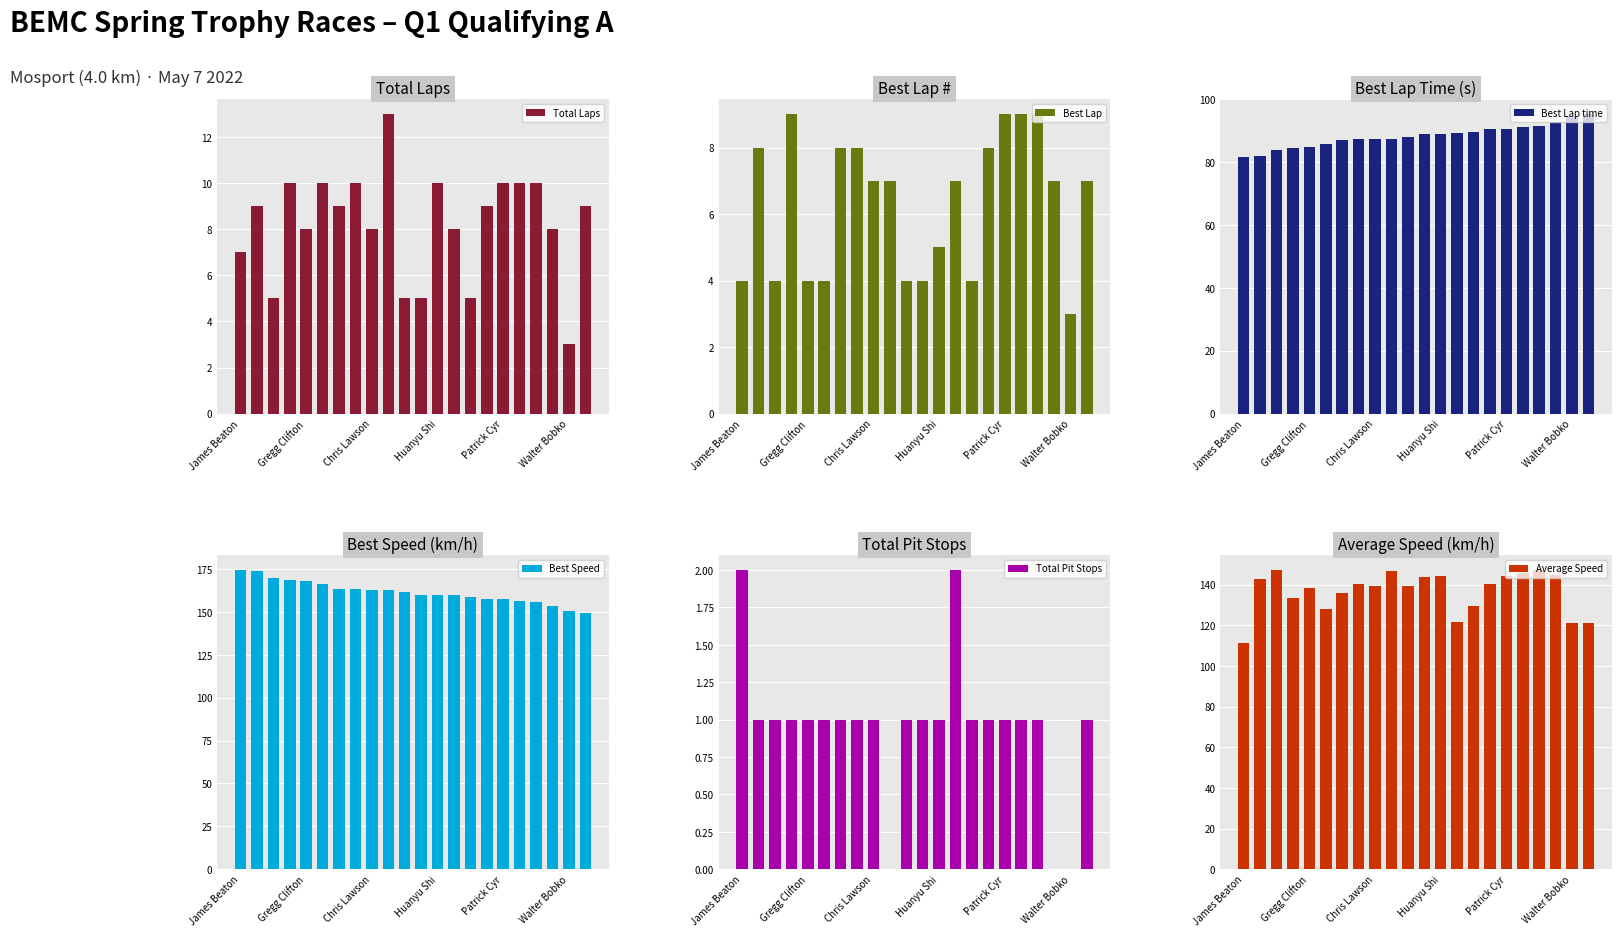

At which label does Total Laps reach its minimum?

Walter Bobko